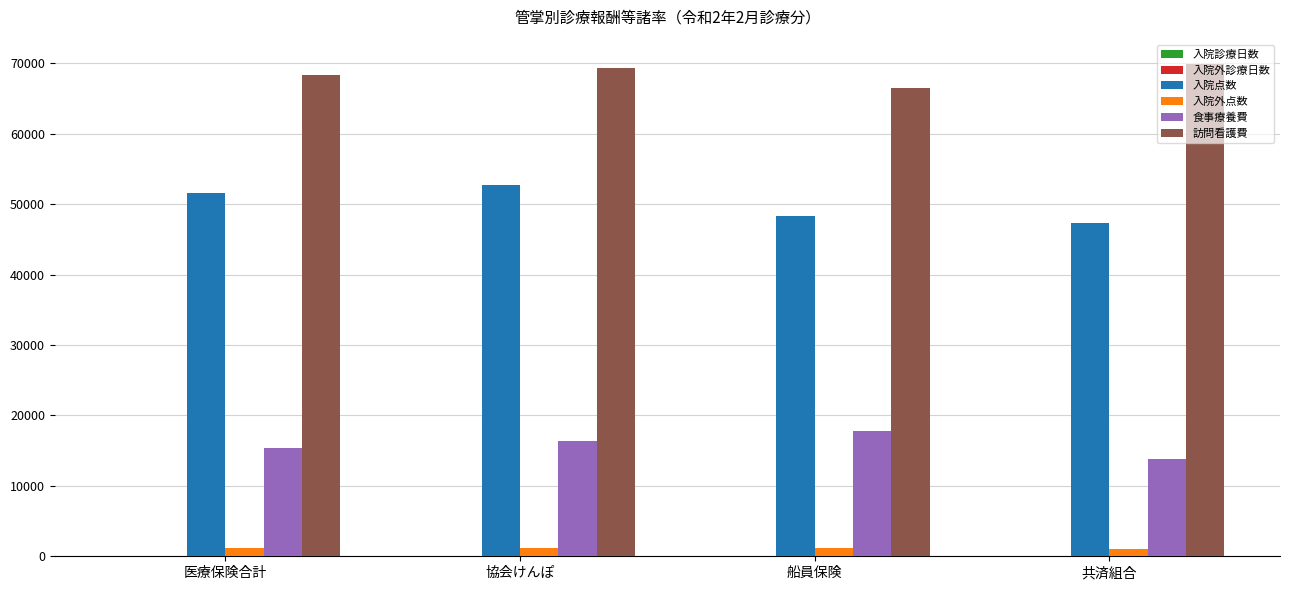

True or false: 食事療養費 has a value of 17862.1 at 船員保険.

True